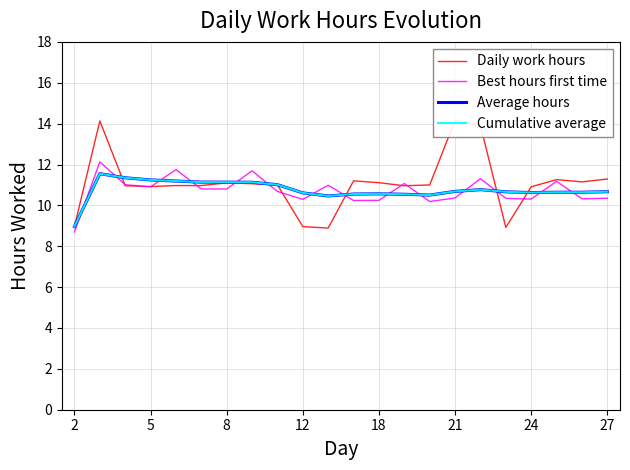

True or false: Cumulative average and Average hours intersect in this chart.

False